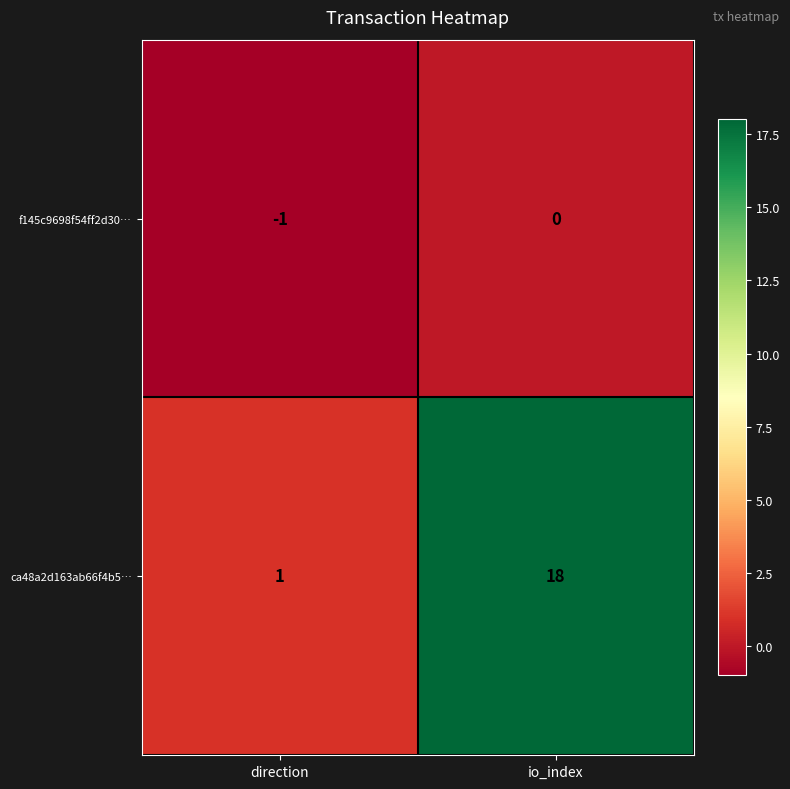

Reading left to right, what are all the values shown in this chart?

f145c9698f54ff2d30…: -1	0
ca48a2d163ab66f4b5…: 1	18